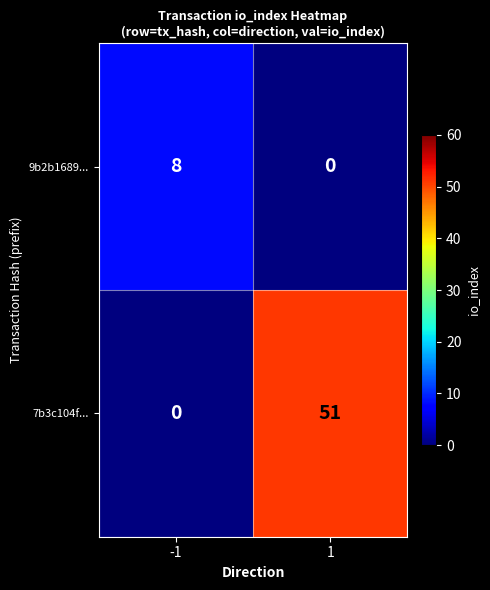

What is the difference between the maximum and minimum values in the 9b2b1689... series?

8